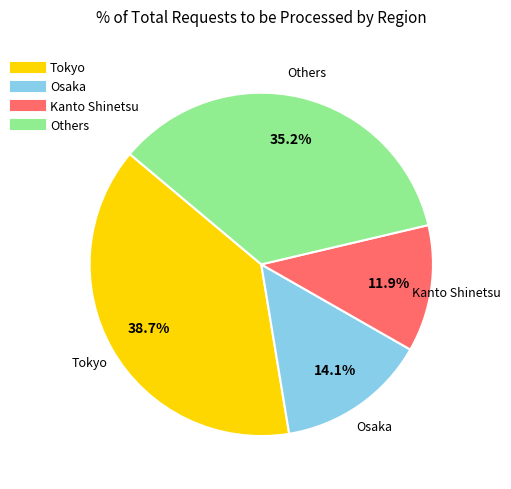

Is there any slice that represents more than half of the pie?

No